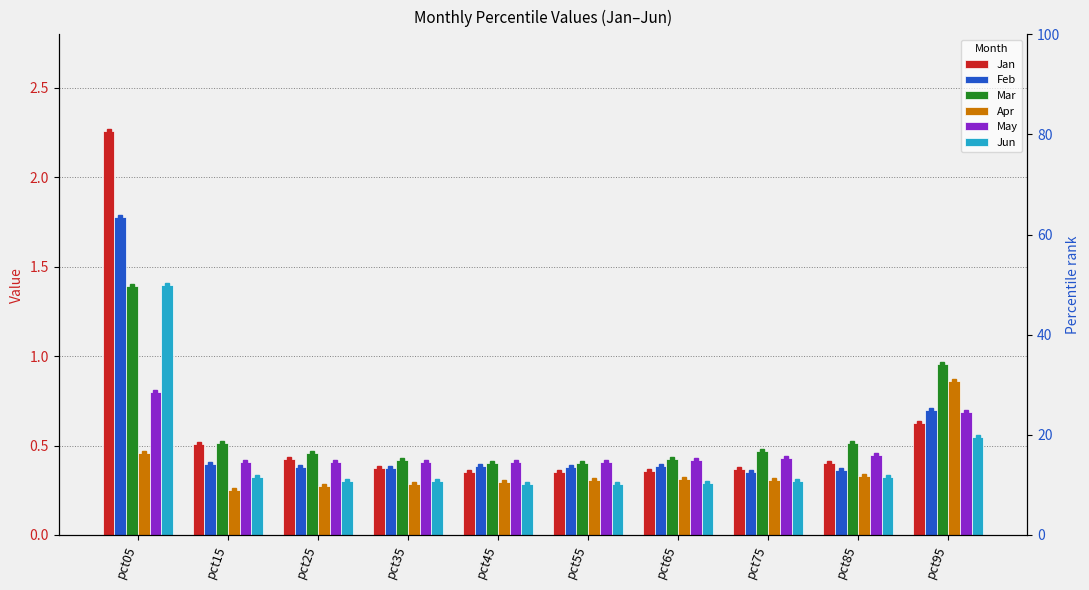

Reading right to left, extract all data points from this chart.

Jan: pct95=0.6	pct85=0.4	pct75=0.4	pct65=0.4	pct55=0.4	pct45=0.4	pct35=0.4	pct25=0.4	pct15=0.5	pct05=2.3
Feb: pct95=0.7	pct85=0.4	pct75=0.4	pct65=0.4	pct55=0.4	pct45=0.4	pct35=0.4	pct25=0.4	pct15=0.4	pct05=1.8
Mar: pct95=1.0	pct85=0.5	pct75=0.5	pct65=0.4	pct55=0.4	pct45=0.4	pct35=0.4	pct25=0.5	pct15=0.5	pct05=1.4
Apr: pct95=0.9	pct85=0.3	pct75=0.3	pct65=0.3	pct55=0.3	pct45=0.3	pct35=0.3	pct25=0.3	pct15=0.3	pct05=0.5
May: pct95=0.7	pct85=0.4	pct75=0.4	pct65=0.4	pct55=0.4	pct45=0.4	pct35=0.4	pct25=0.4	pct15=0.4	pct05=0.8
Jun: pct95=0.5	pct85=0.3	pct75=0.3	pct65=0.3	pct55=0.3	pct45=0.3	pct35=0.3	pct25=0.3	pct15=0.3	pct05=1.4